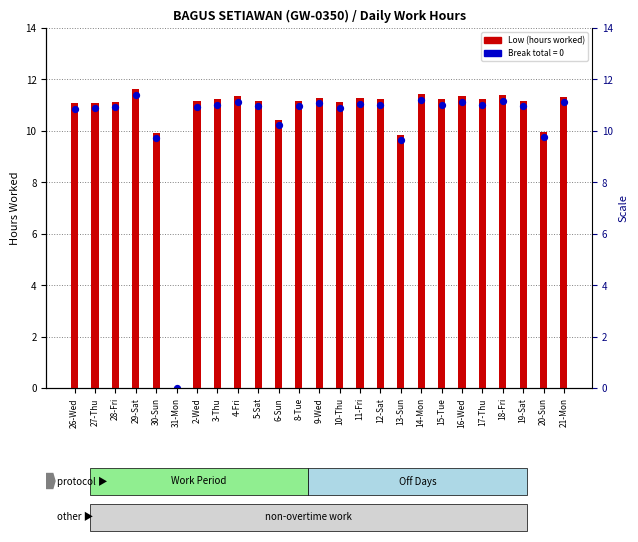

Which series reaches the maximum Y coordinate?

Low (hours)